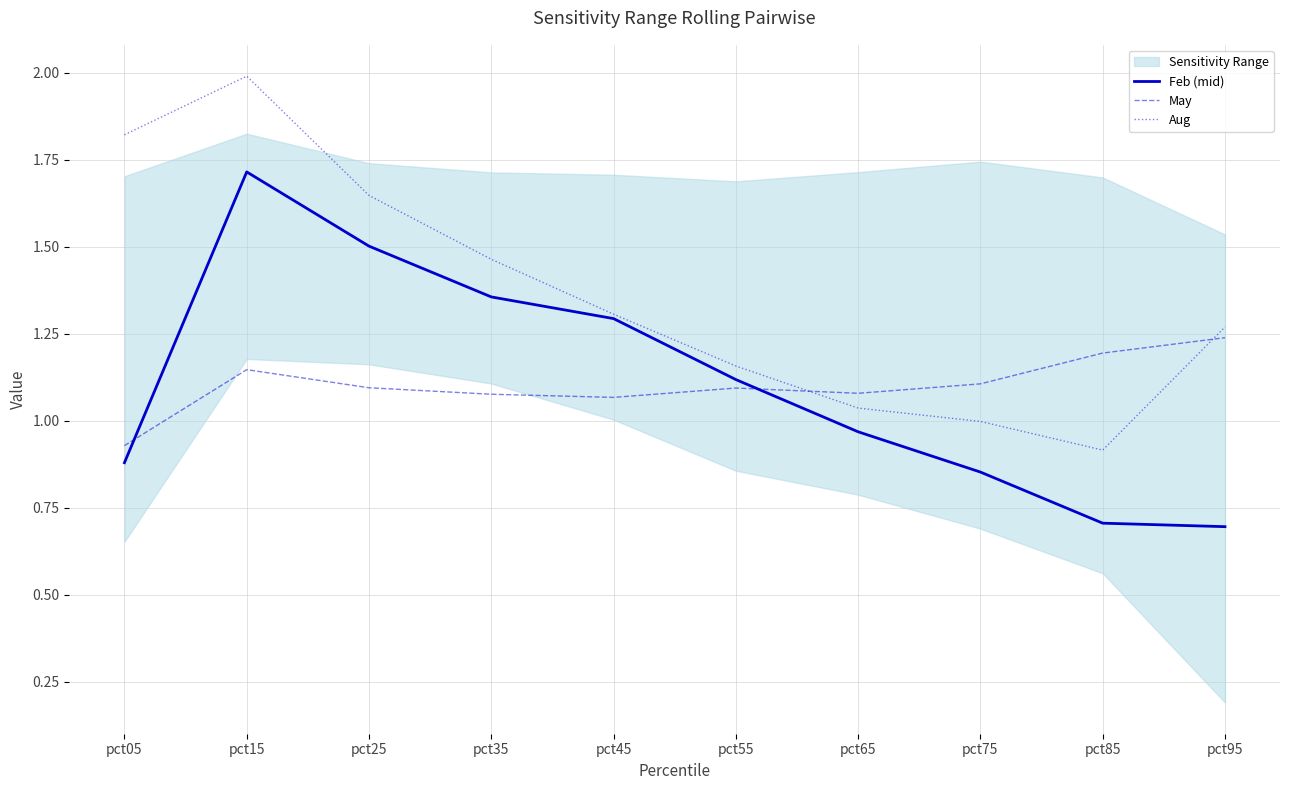

True or false: May has a value of 0.9 at pct05.

True